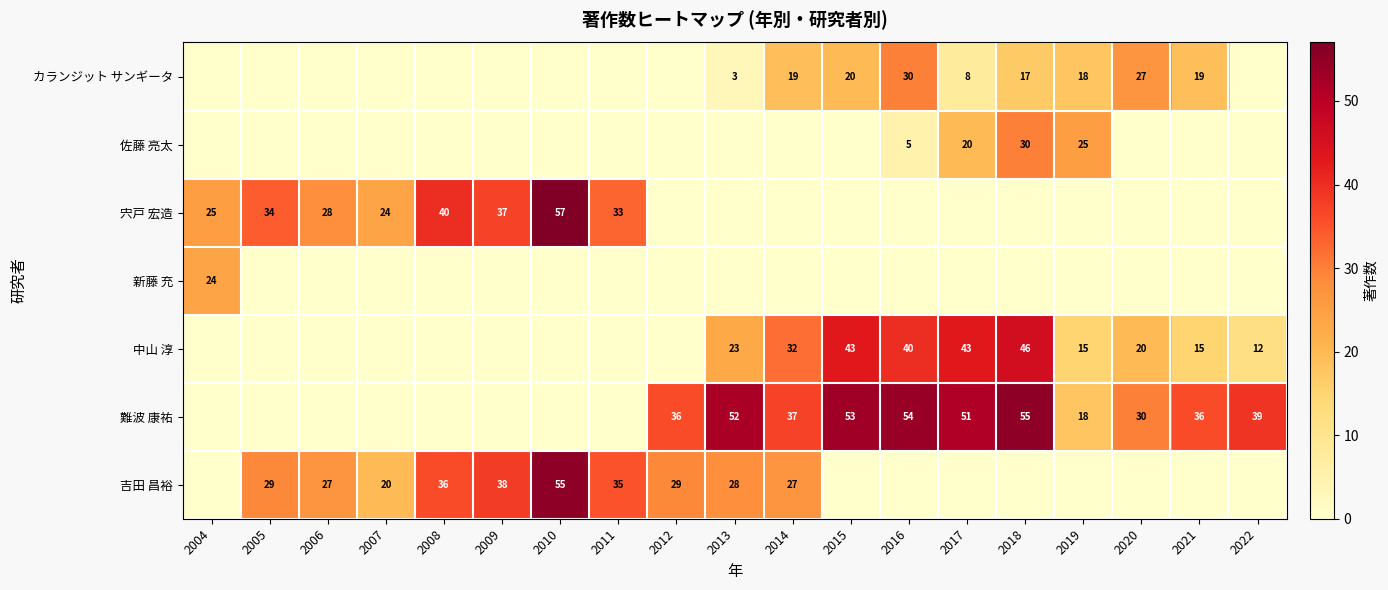

The value of 中山 淳 at 2019 is 7. True or false?

False